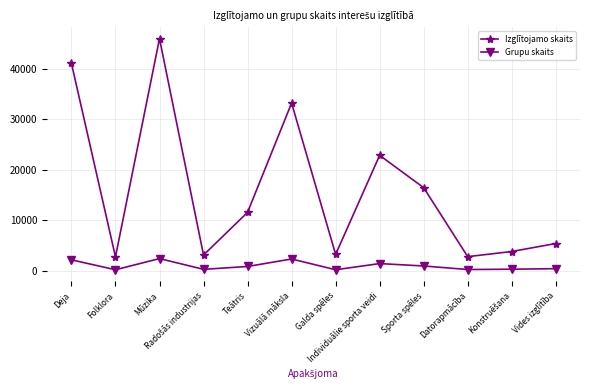

What is the spread (max minus min) of values at Folklora?

2552